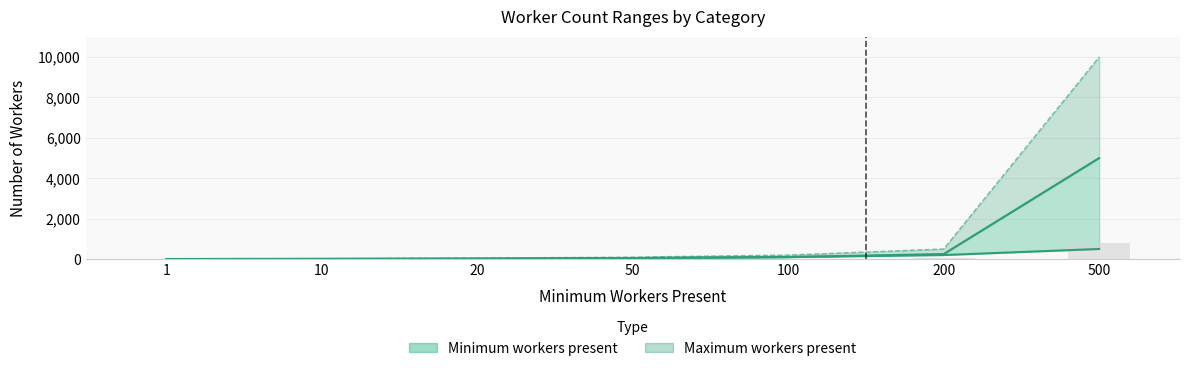

What is the total value across all series at 10?

19.5